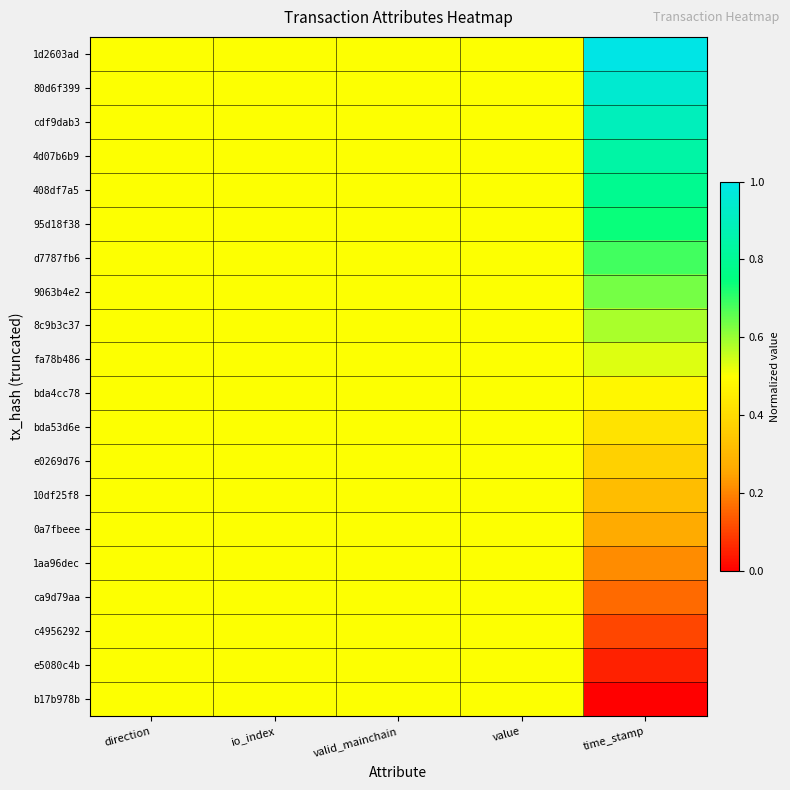

Rank the series by their maximum value, from lowest to highest.

bda4cc78, bda53d6e, e0269d76, 10df25f8, 0a7fbeee, 1aa96dec, ca9d79aa, c4956292, e5080c4b, b17b978b, fa78b486, 8c9b3c37, 9063b4e2, d7787fb6, 95d18f38, 408df7a5, 4d07b6b9, cdf9dab3, 80d6f399, 1d2603ad